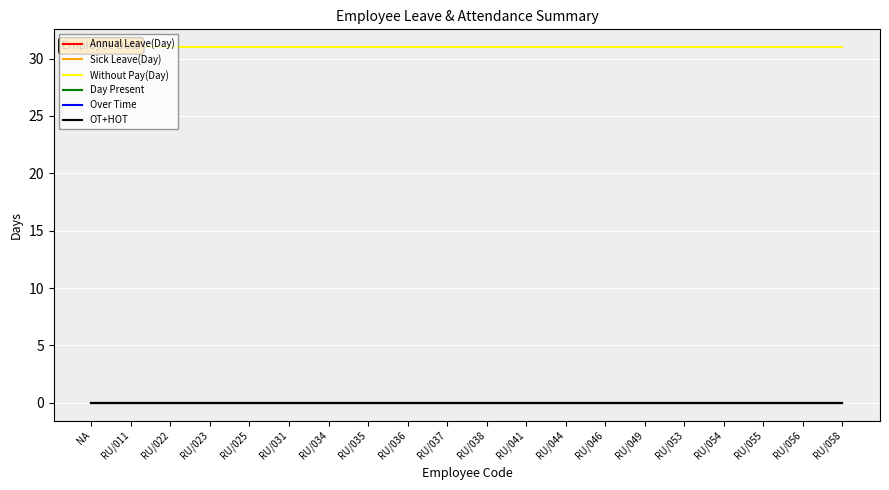

What is the lowest value of the Without Pay(Day) series?

31